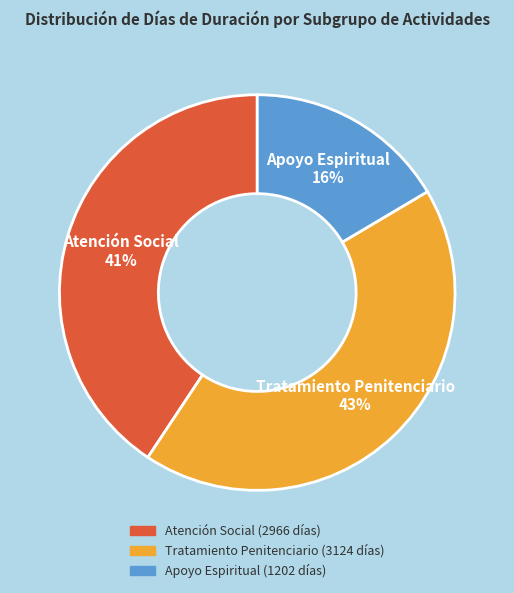

Which has a higher value, Atención Social or Tratamiento Penitenciario?

Tratamiento Penitenciario